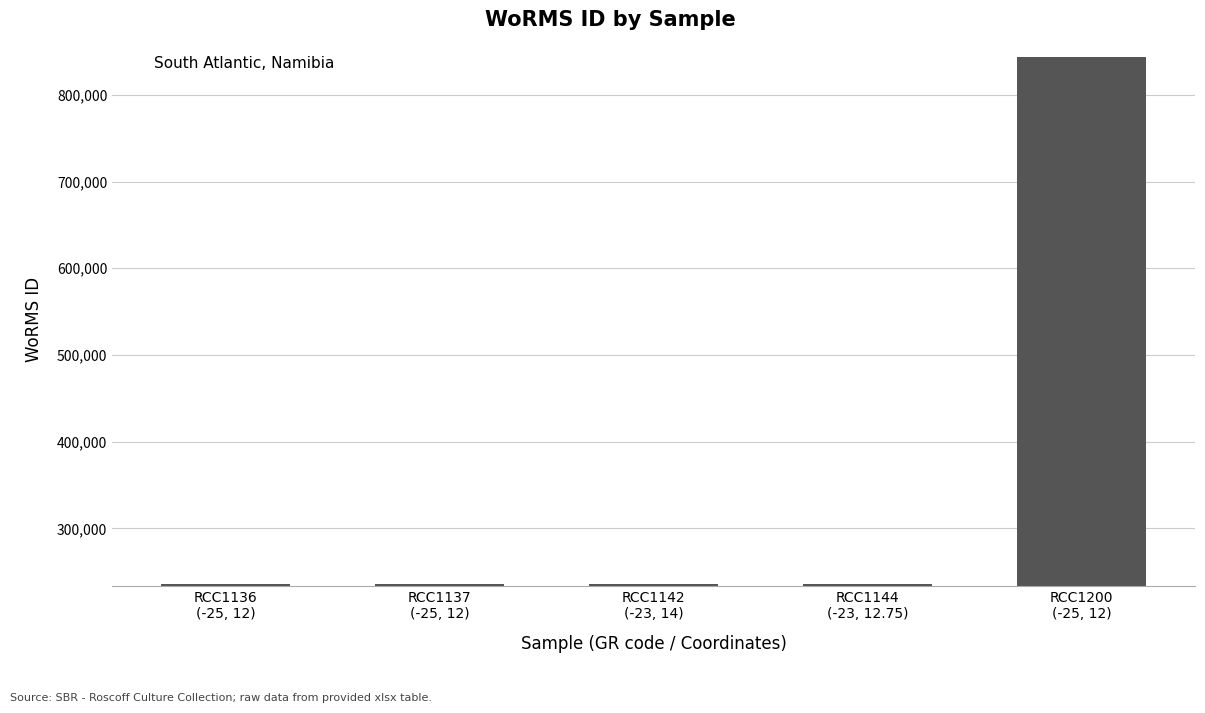

Reading left to right, list all the values displayed in this chart.

235923	235923	235923	235923	843999